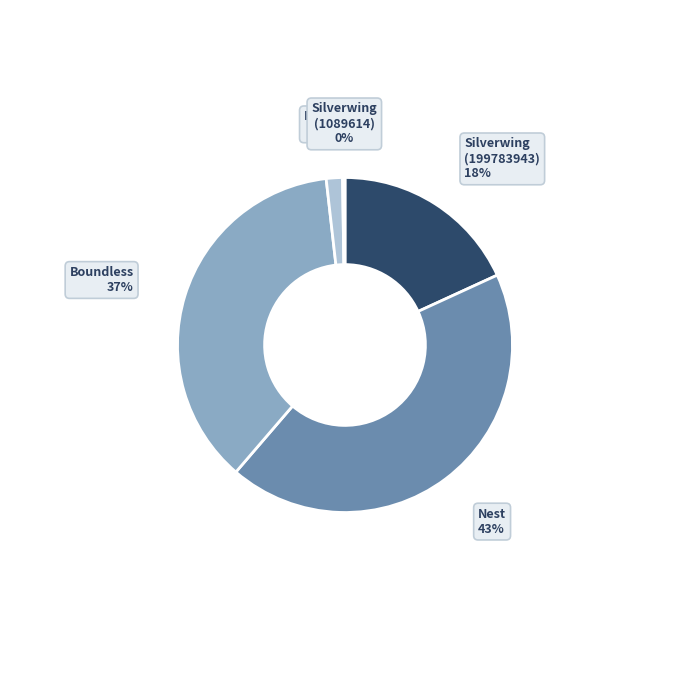

Does any single category account for the majority?

No